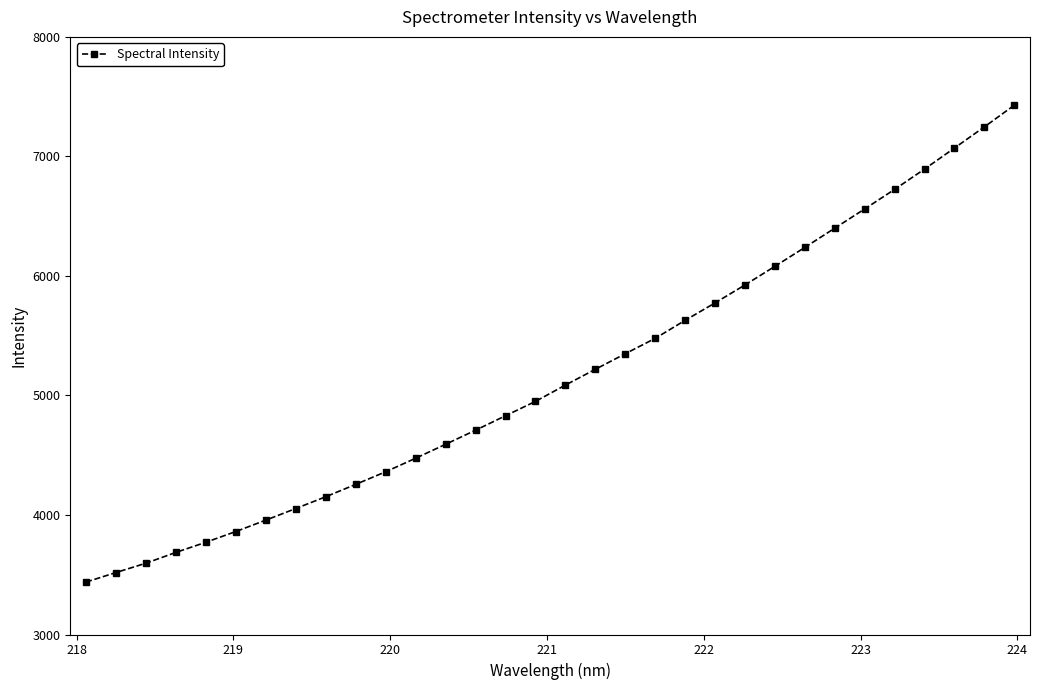

Count the number of data series in this chart.

1